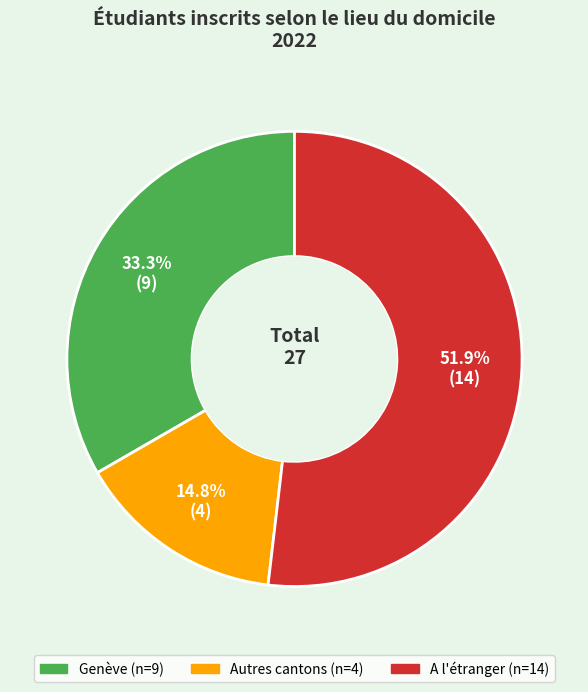

Count the number of slices in the pie.

3